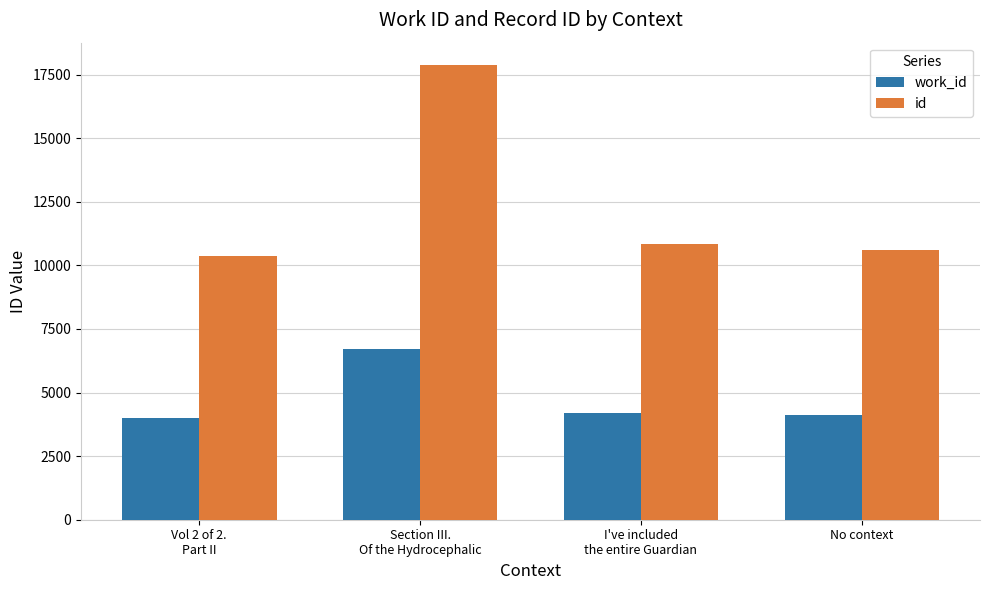

Which series has the widest spread of values?

id